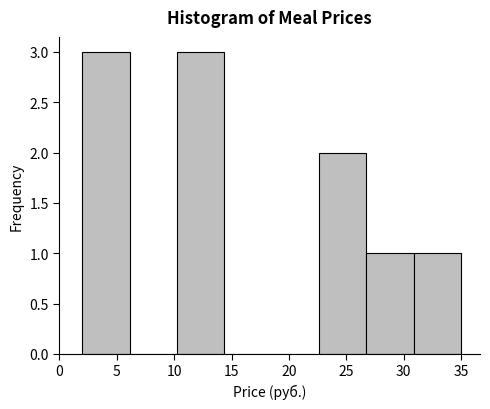

Reading left to right, list every bar in this chart as the range it spans on the x-axis followed by its height. Neither the bar edges nor the heights are printed on the chart, so give them approximately, as read against the axes.

2.0 to 6.0: 3
6.0 to 10.5: 0
10.5 to 14.5: 3
14.5 to 18.5: 0
18.5 to 22.5: 0
22.5 to 27.0: 2
27.0 to 31.0: 1
31.0 to 35.0: 1